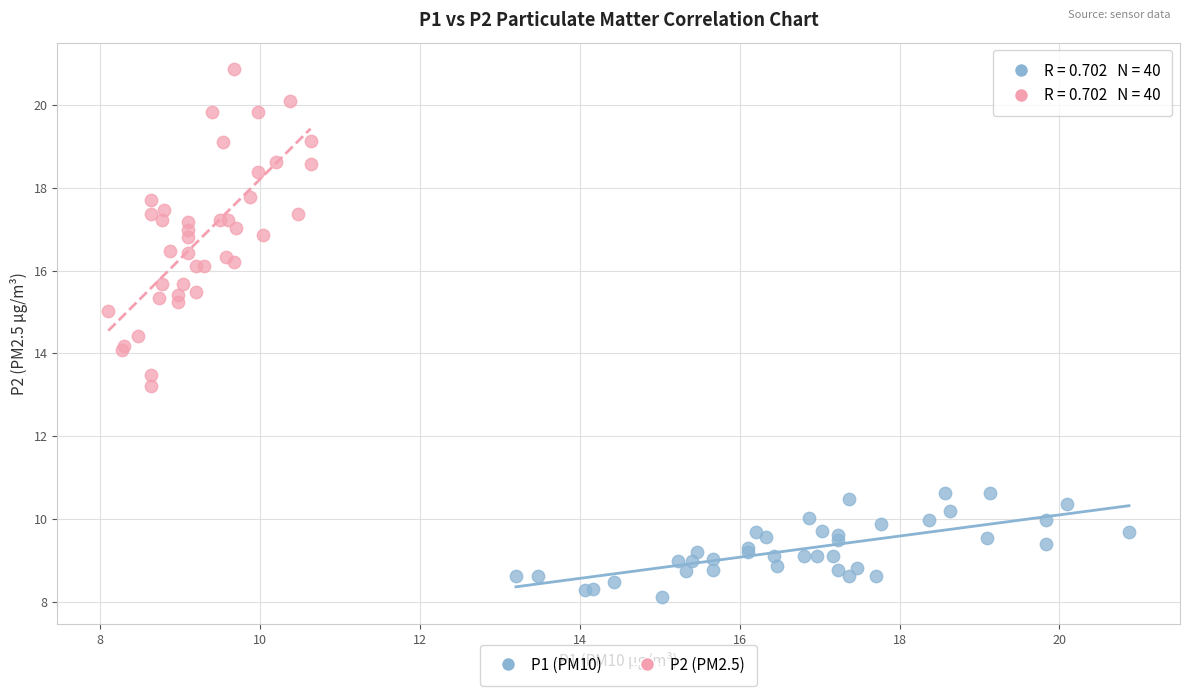

Which series has the largest Y range (max minus min)?

P2 (PM2.5)